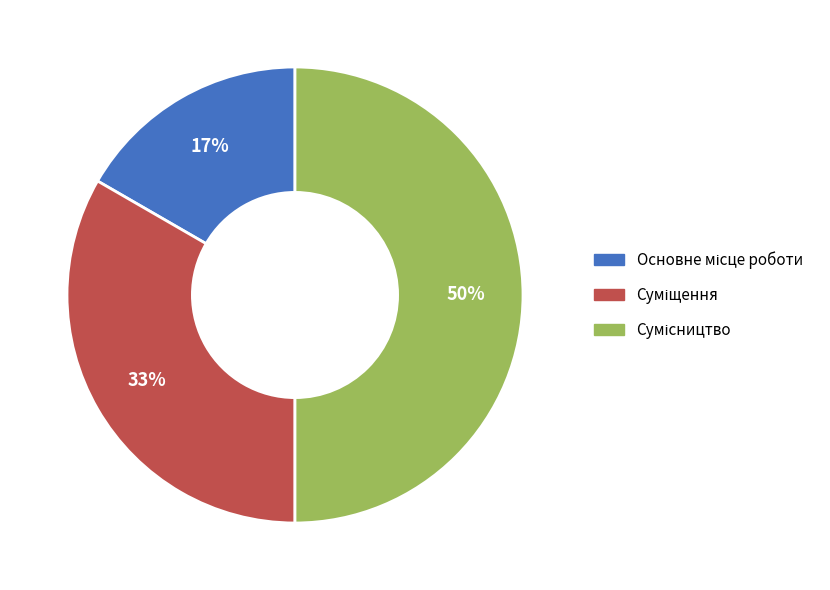

To the nearest percent, what is the difference between the largest and smallest slice percentages?

33%